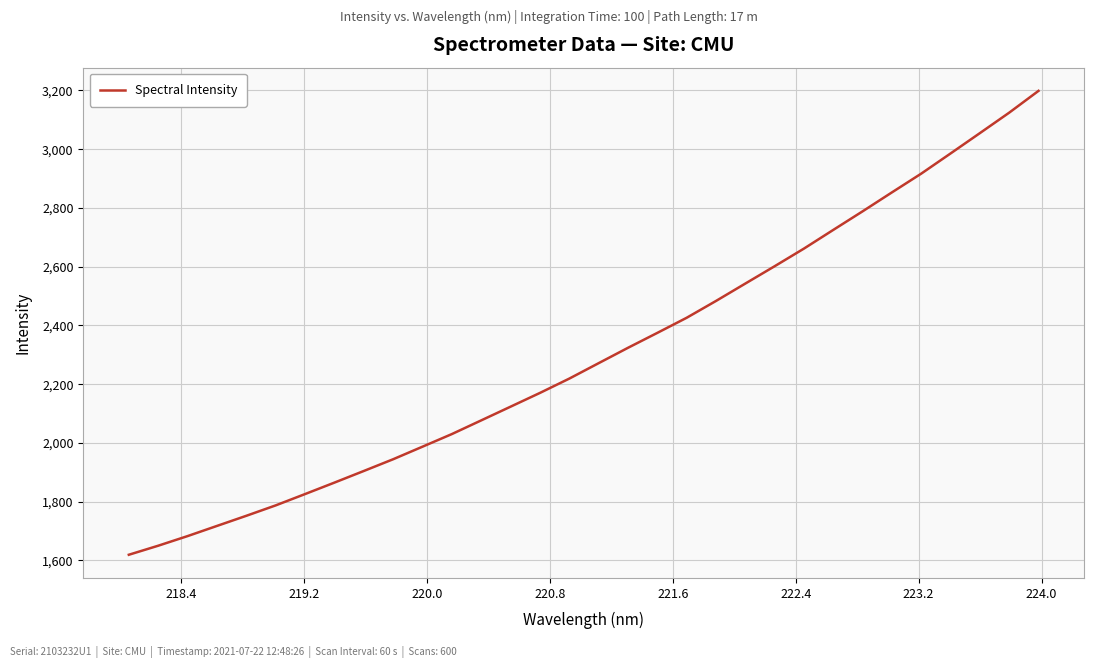

What is the sum of all values?

73689.7